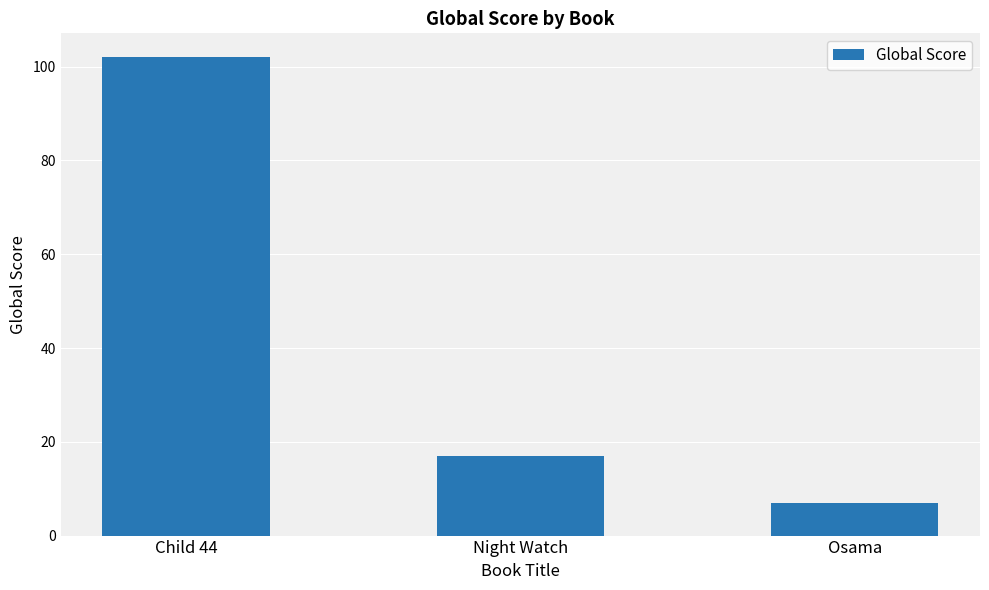

What is the difference between the maximum and minimum values?

95